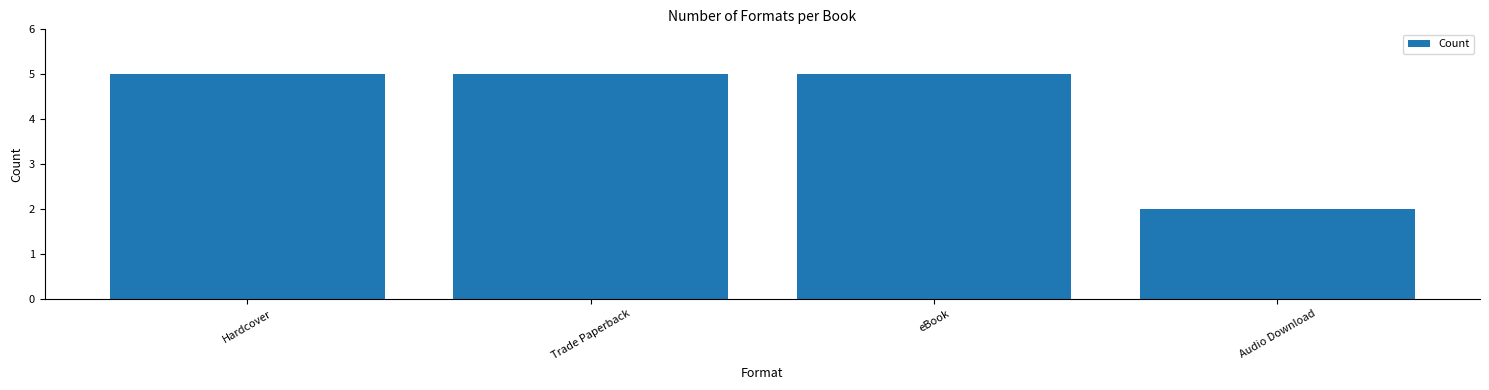

How many categories are shown in the chart?

4